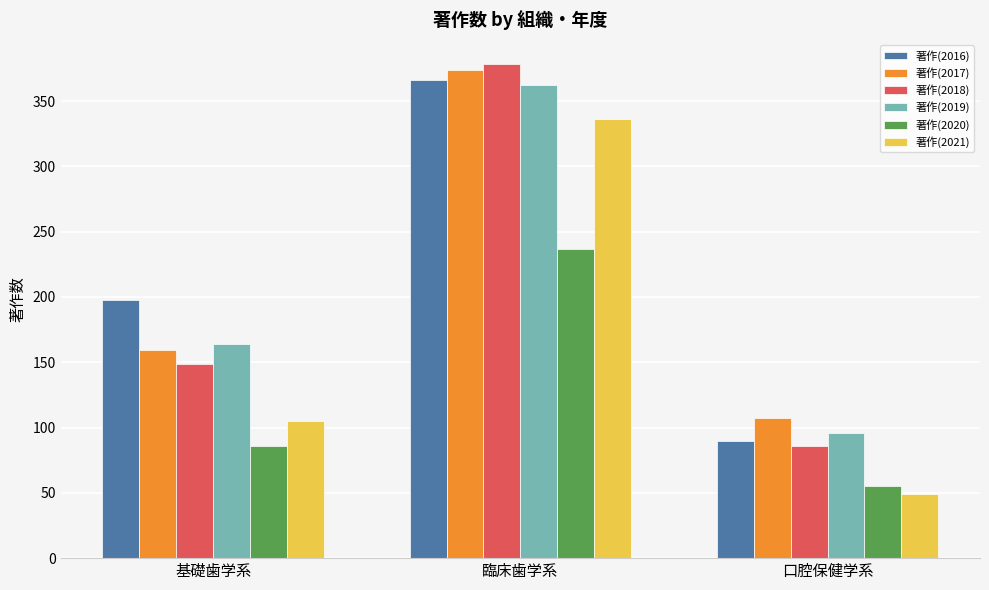

At which label is 著作(2016) closest to 228?

基礎歯学系